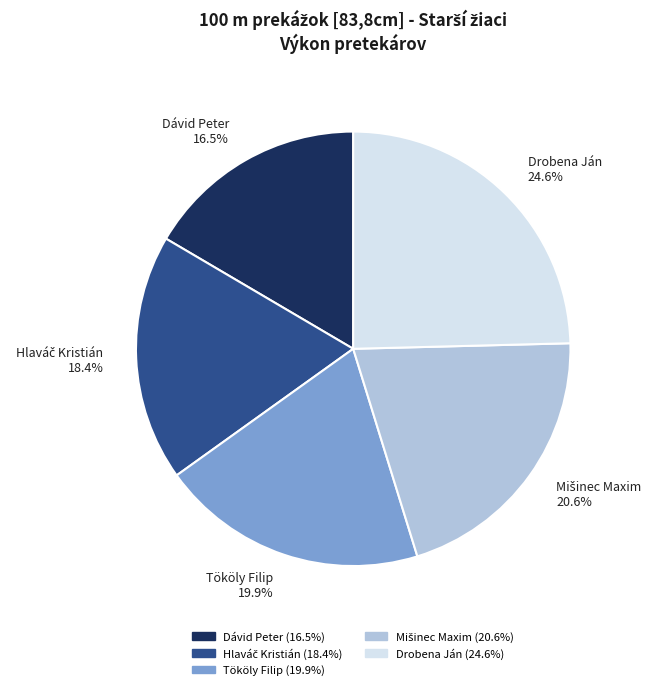

Count the number of slices in the pie.

5